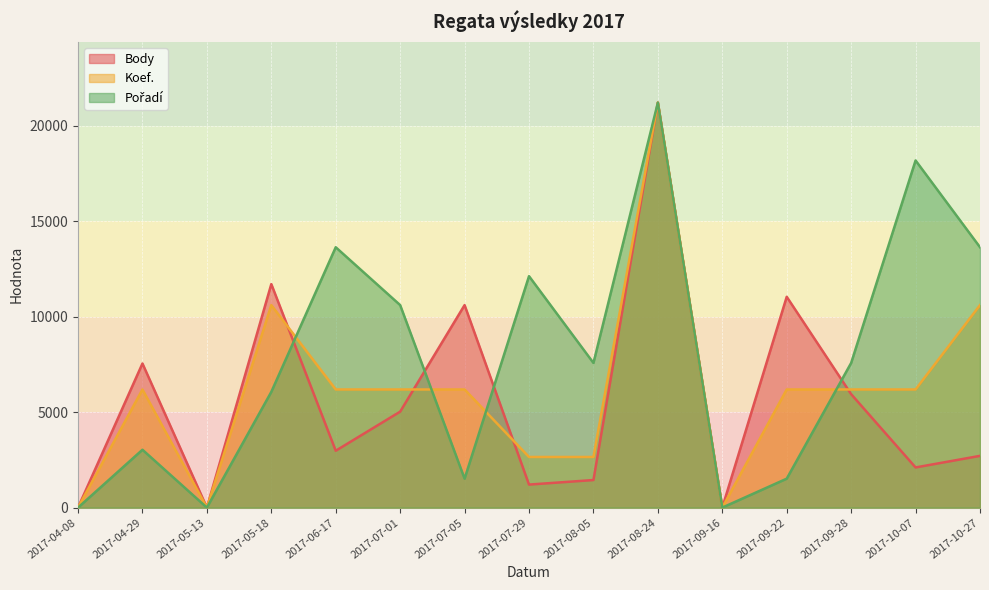

How many lines are shown in the chart?

3